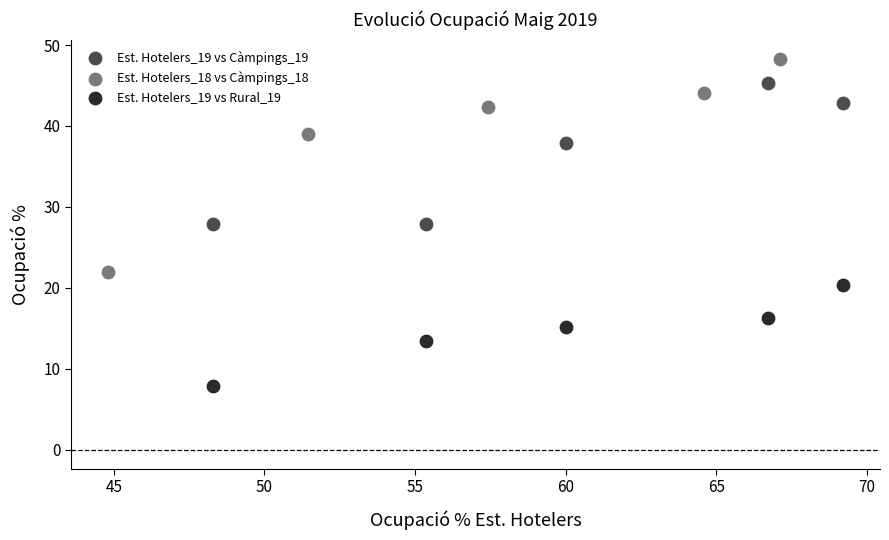

Which series reaches the maximum Y coordinate?

Est. Hotelers_18 vs Càmpings_18